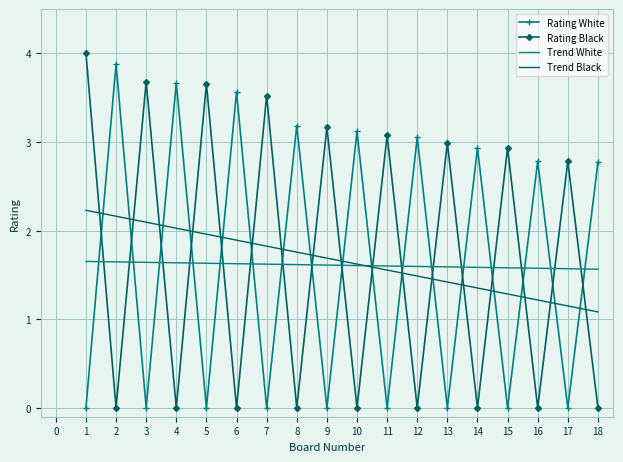

Which series ends up on top after the final intersection of Trend Black and Rating White?

Rating White